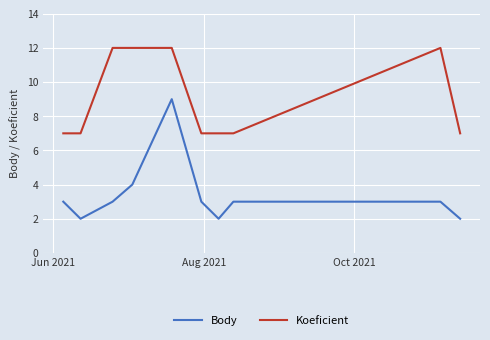

List the series in order of their overall mean, lowest first.

Body, Koeficient